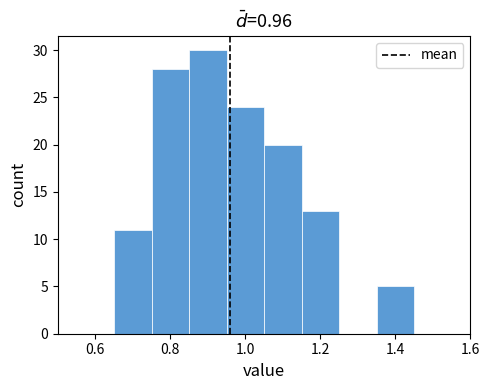

Which range on the x-axis has the tallest bar?

0.85 to 0.95